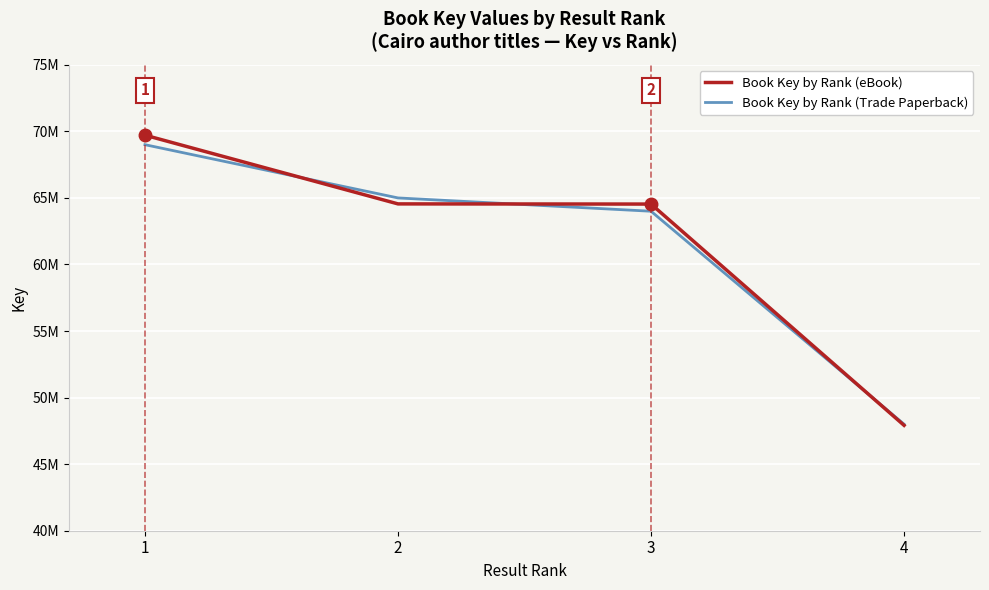

True or false: Book Key by Rank (eBook) has a value of 47915649 at 4.

True